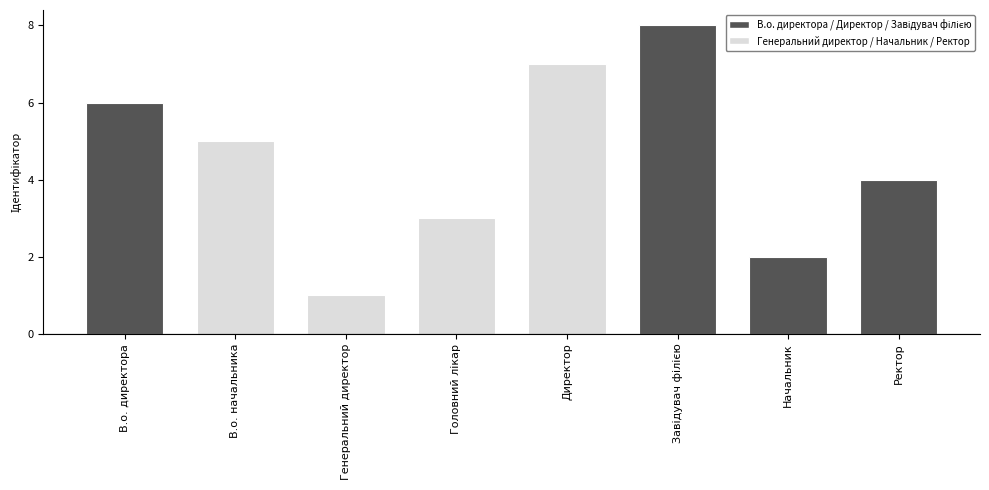

How many values are between 3 and 7?

5